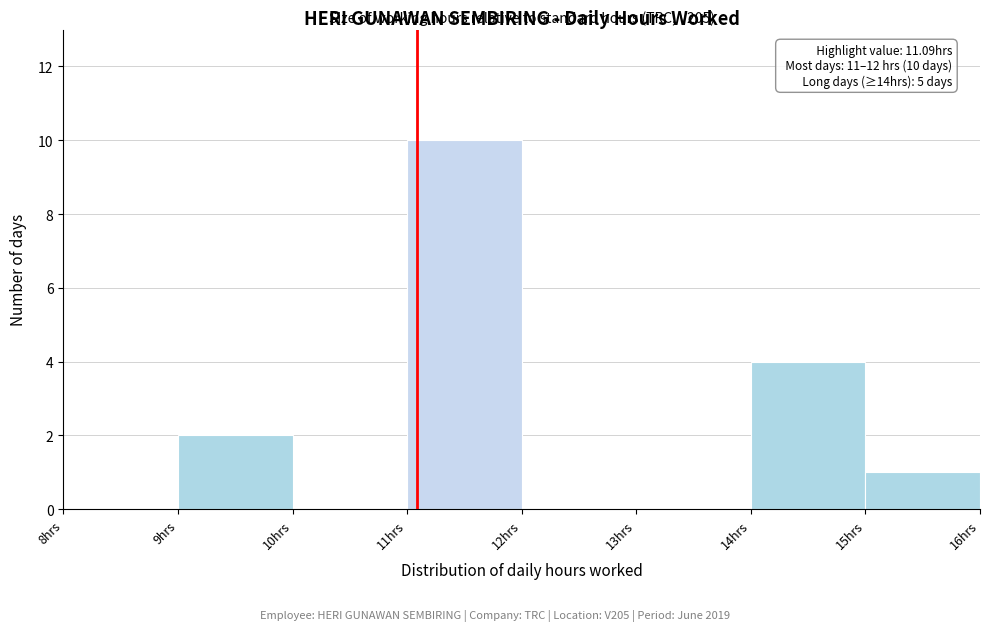

Over which range of the x-axis is the bar tallest?

11 to 12